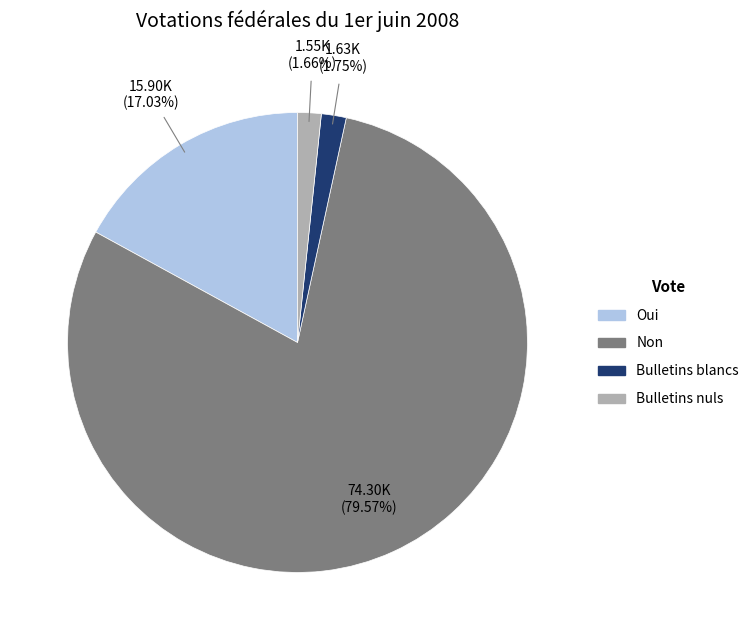

Between Oui and Bulletins blancs, which is larger?

Oui